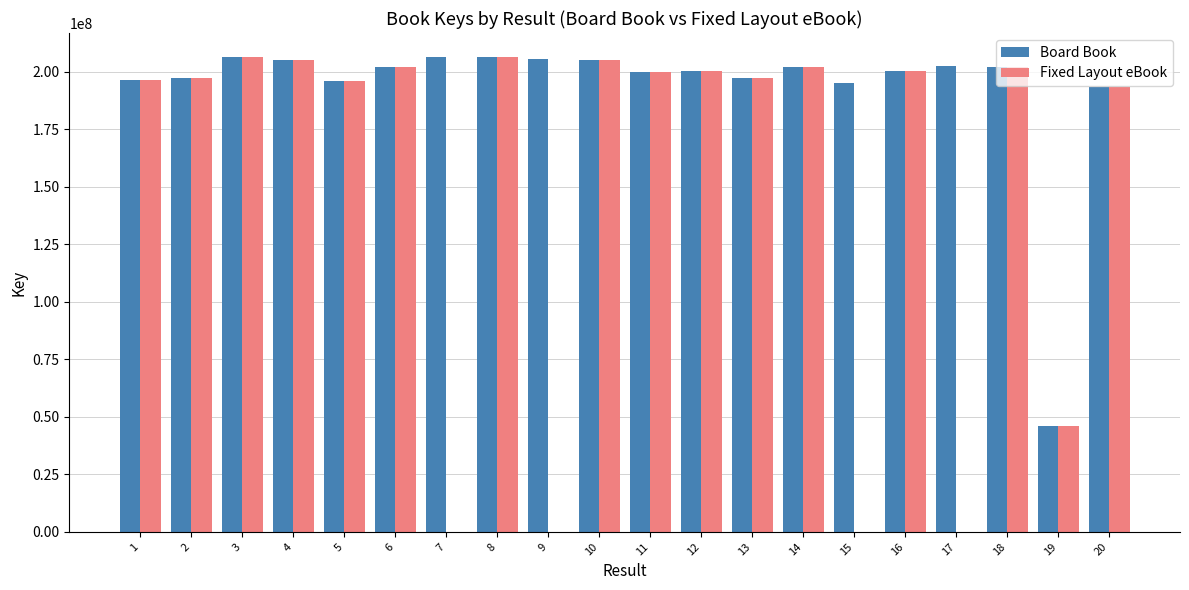

What are all the series names shown in the legend?

Board Book, Fixed Layout eBook